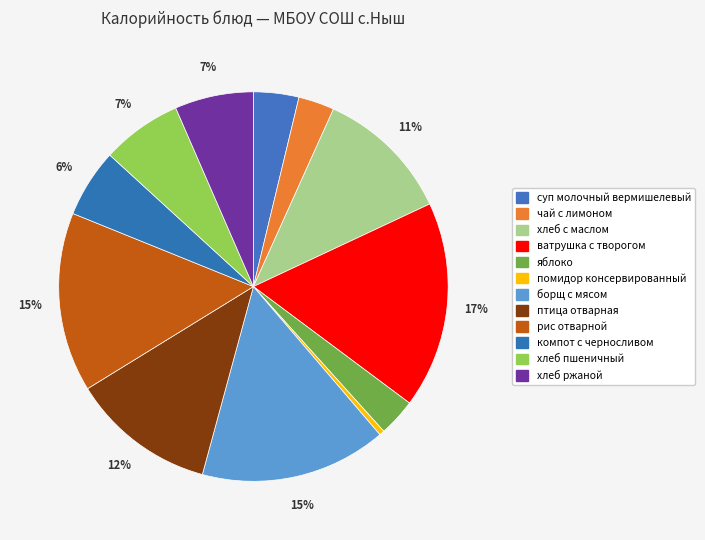

The ватрушка с творогом slice represents 17% of the pie. True or false?

True